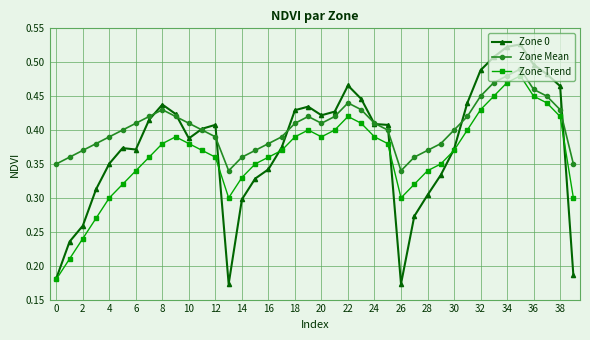

How many Zone Trend values are between 0 and 1?

40